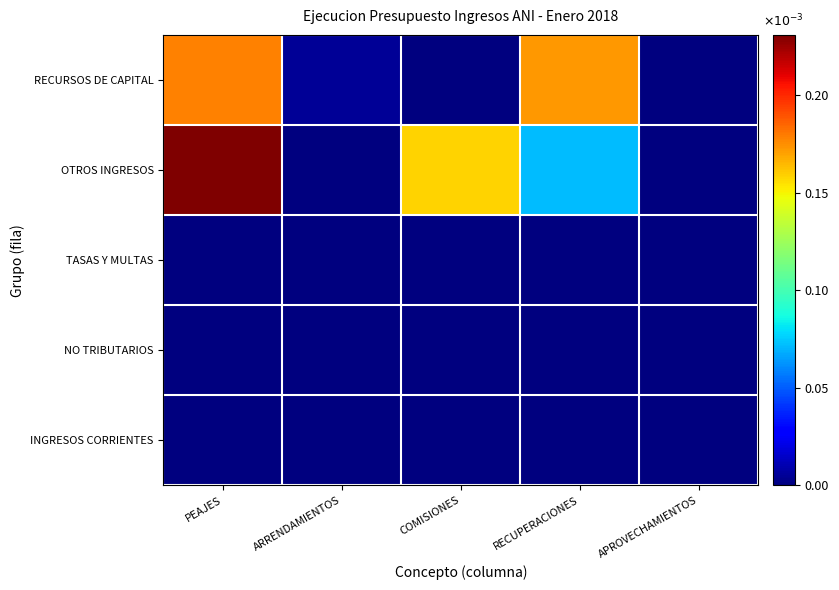

Reading left to right, transcribe all the data shown in this chart.

INGRESOS CORRIENTES: PEAJES=0.0	ARRENDAMIENTOS=0.0	COMISIONES=0.0	RECUPERACIONES=0.0	APROVECHAMIENTOS=0.0
NO TRIBUTARIOS: PEAJES=0.0	ARRENDAMIENTOS=0.0	COMISIONES=0.0	RECUPERACIONES=0.0	APROVECHAMIENTOS=0.0
TASAS Y MULTAS: PEAJES=0.0	ARRENDAMIENTOS=0.0	COMISIONES=0.0	RECUPERACIONES=0.0	APROVECHAMIENTOS=0.0
OTROS INGRESOS: PEAJES=0.2	ARRENDAMIENTOS=0.0	COMISIONES=0.2	RECUPERACIONES=0.1	APROVECHAMIENTOS=0.0
RECURSOS DE CAPITAL: PEAJES=0.2	ARRENDAMIENTOS=0.0	COMISIONES=0.0	RECUPERACIONES=0.2	APROVECHAMIENTOS=0.0